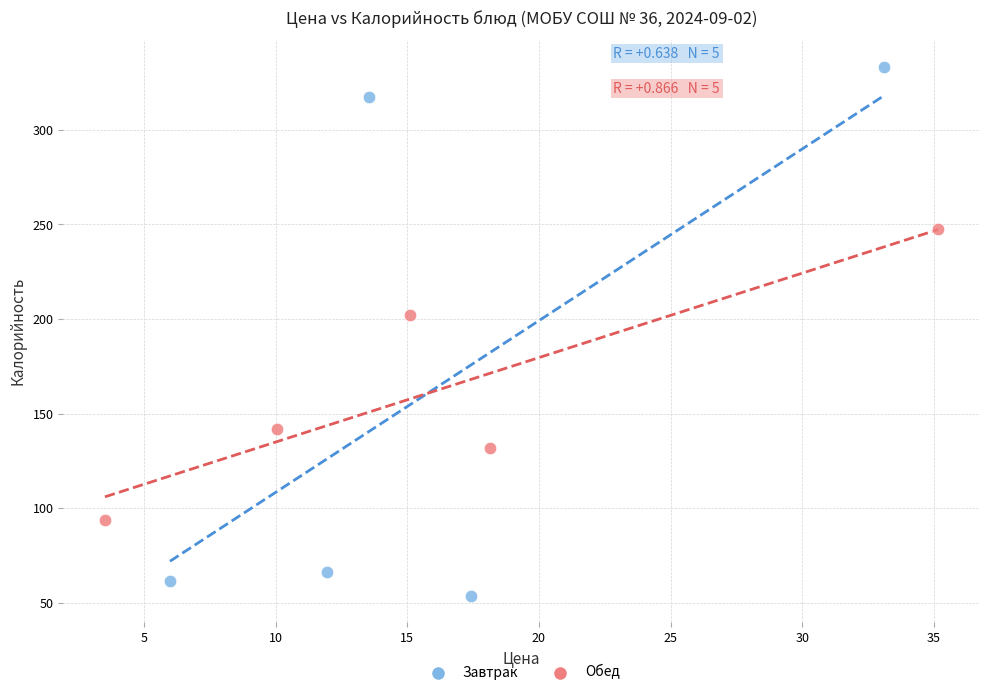

Which series contains the lowest Y value?

Завтрак